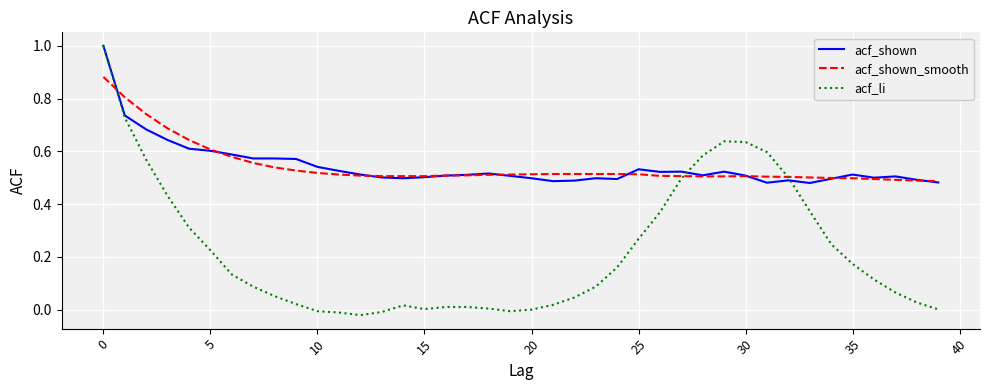

Which series has the widest spread of values?

acf_li